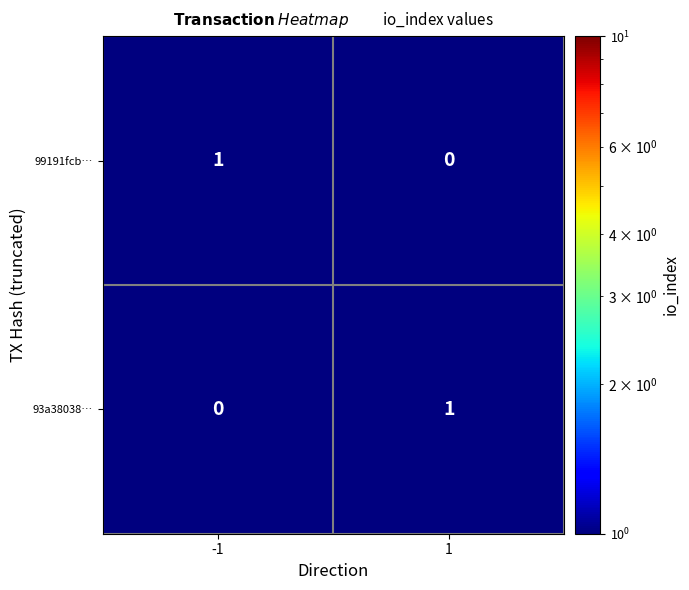

Is it true that 99191fcb… equals 1 at 1?

False